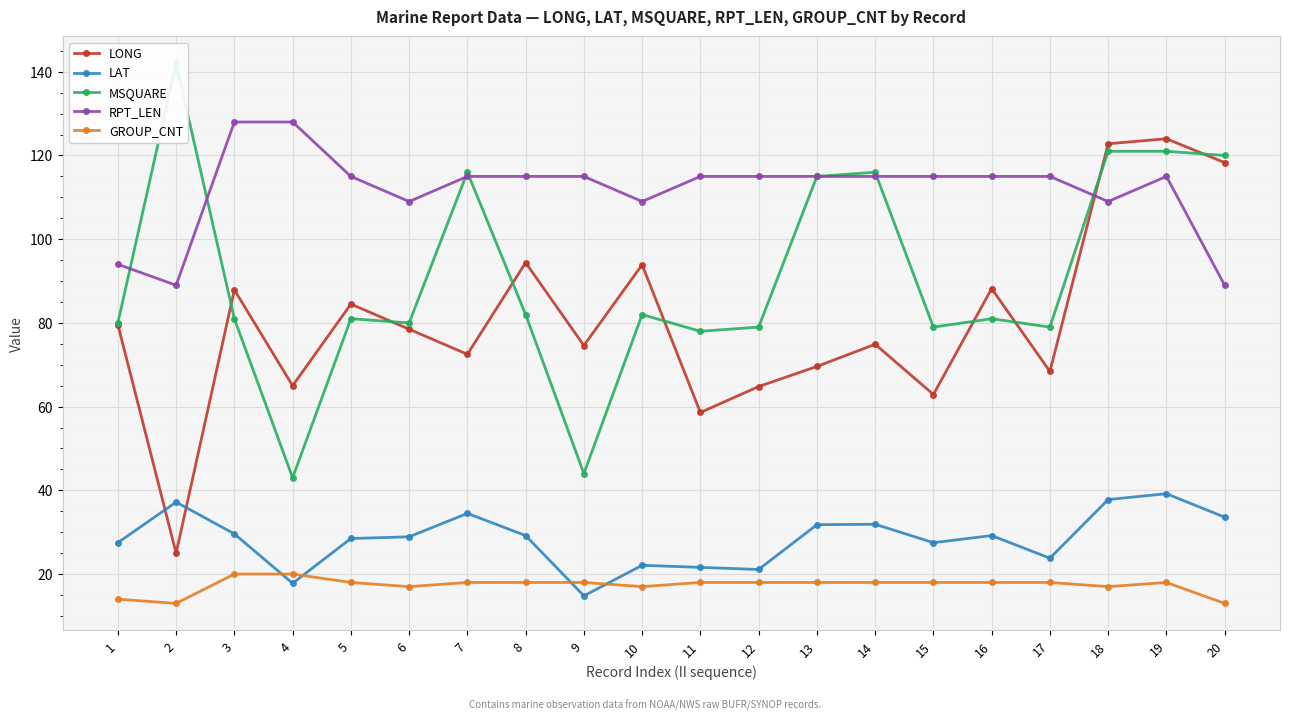

What is the spread (max minus min) of values at 16?

97.0